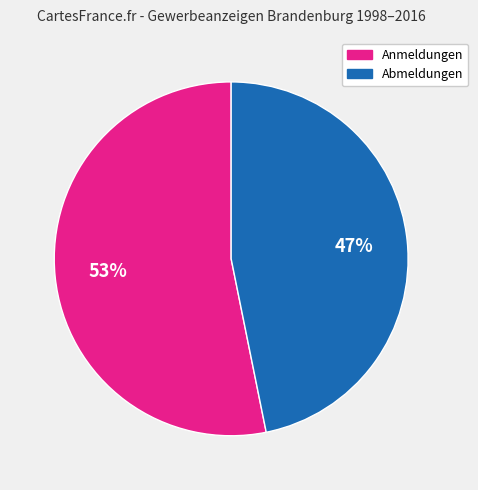

Does any single category account for the majority?

Yes